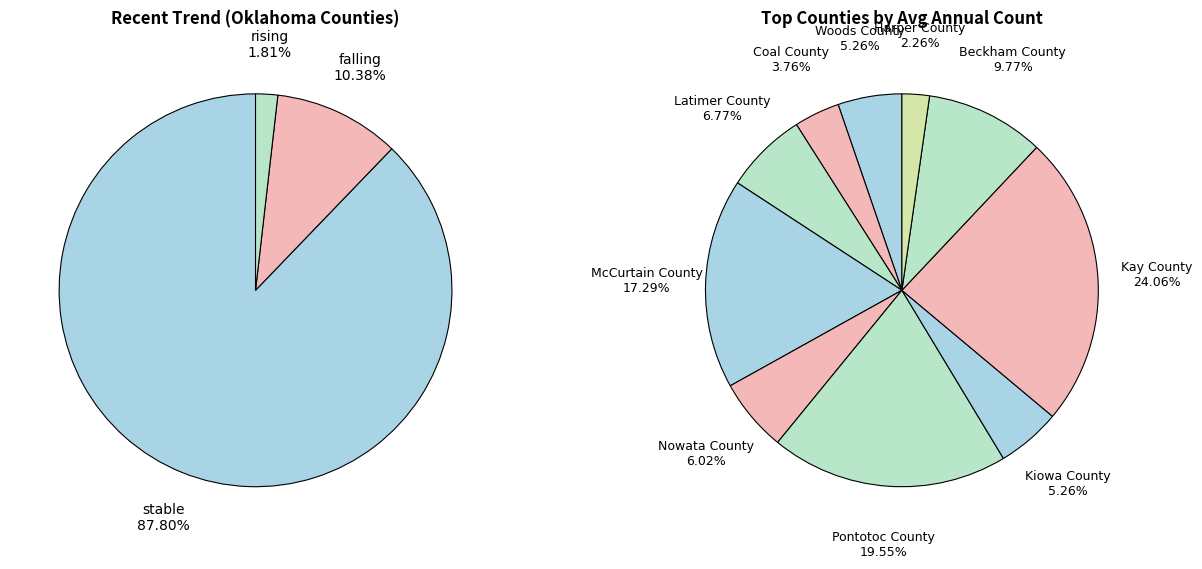

True or false: Pontotoc County accounts for 1% of the total.

False